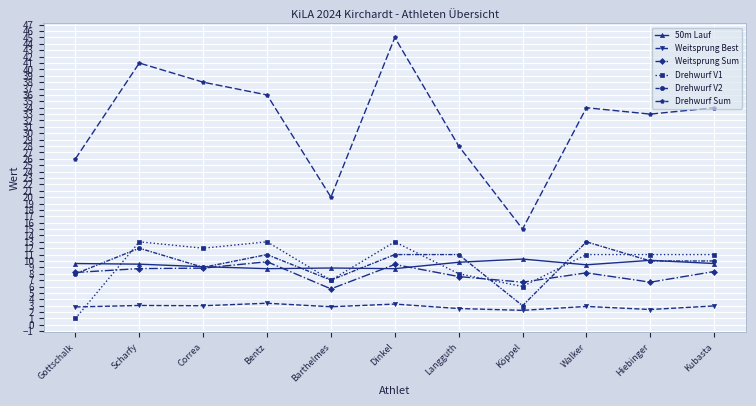

What is the value of the Weitsprung Best point at the 11th from the left?

3.0